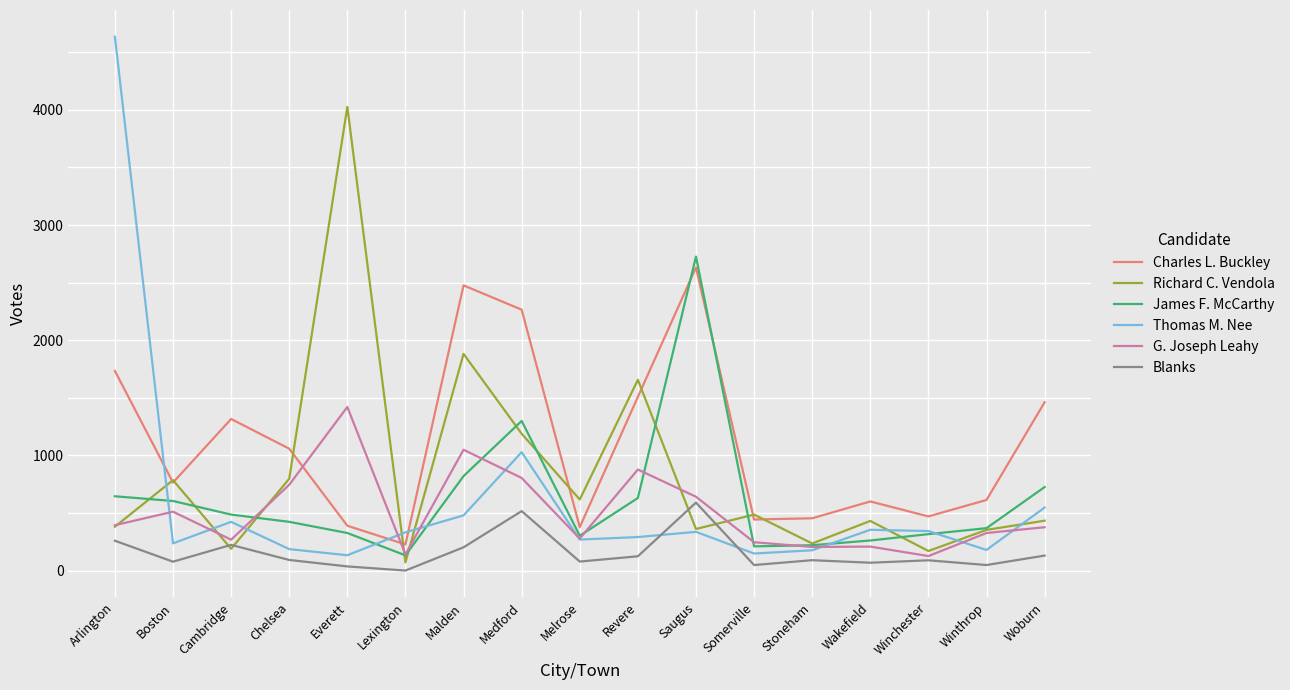

Where is Richard C. Vendola nearest to the value 2048?

Malden